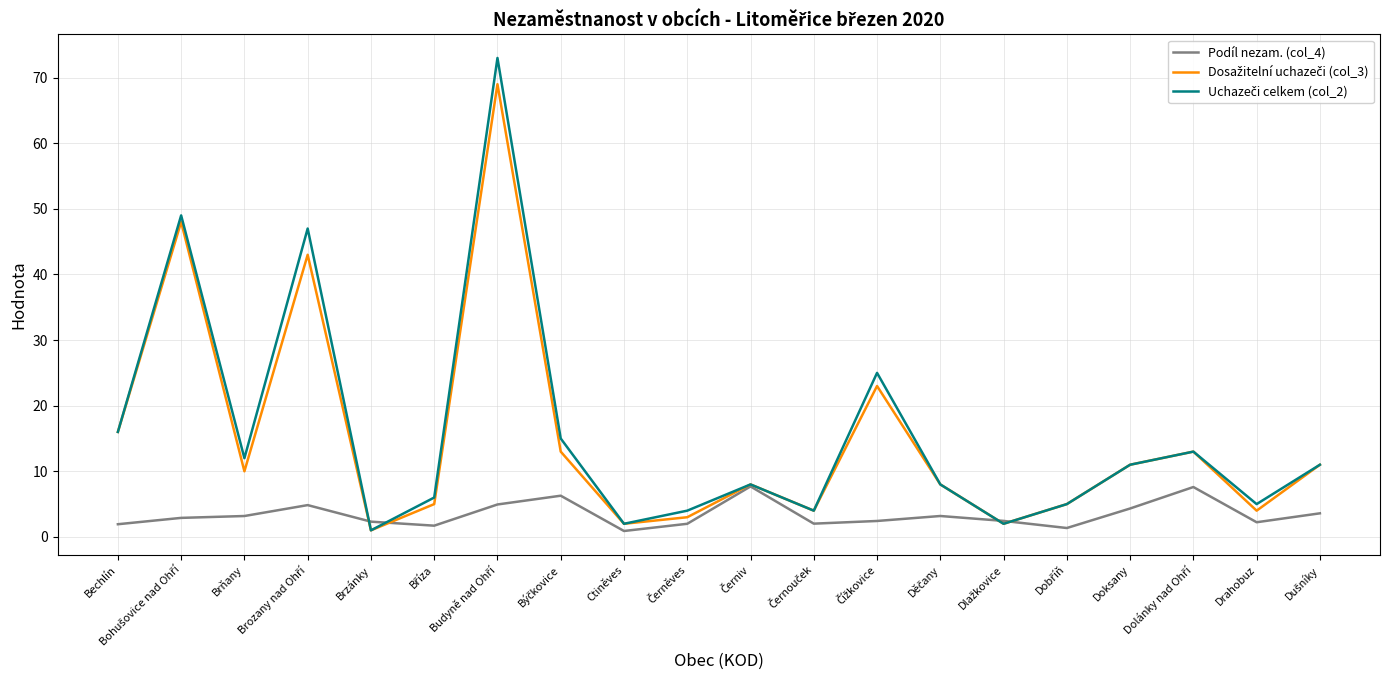

What is the maximum value shown in the chart?

73.0